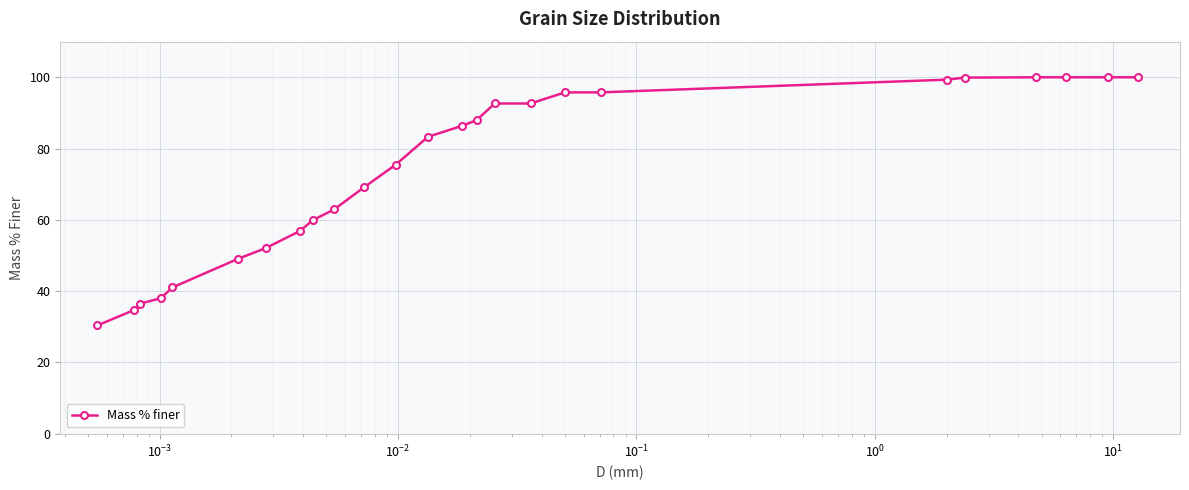

What is the greatest value displayed?

100.0